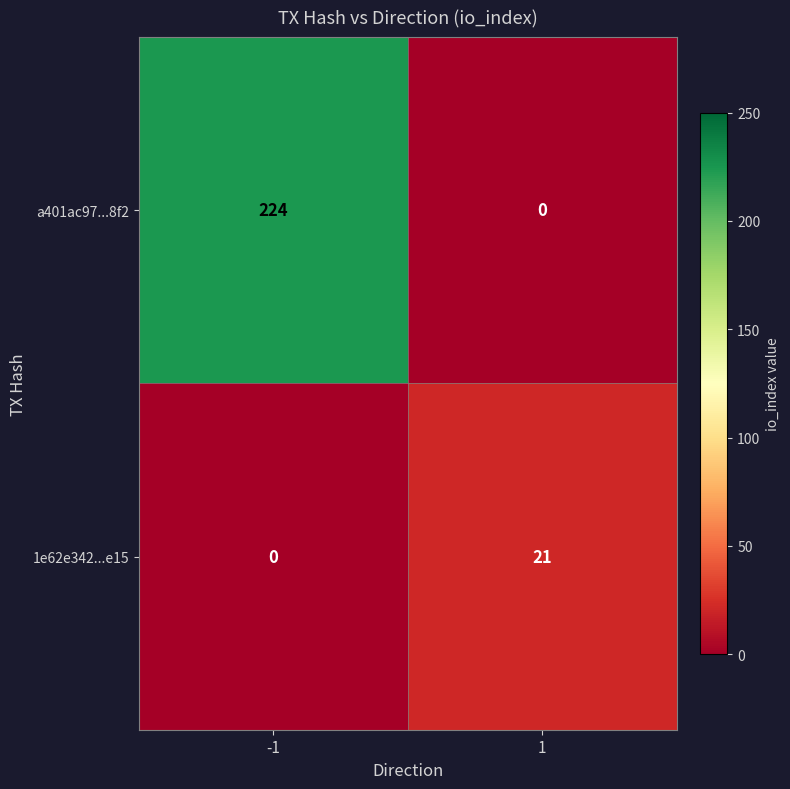

The a401ac97...8f2 series shows 0 at 1. True or false?

True